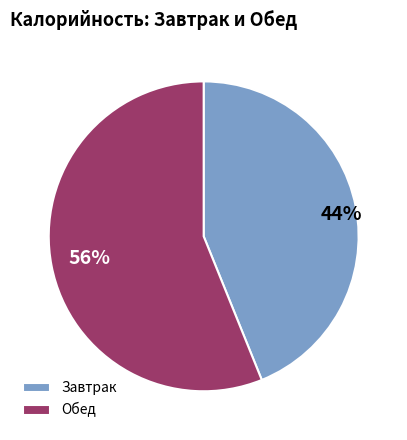

Rank the categories by value from lowest to highest.

Завтрак, Обед